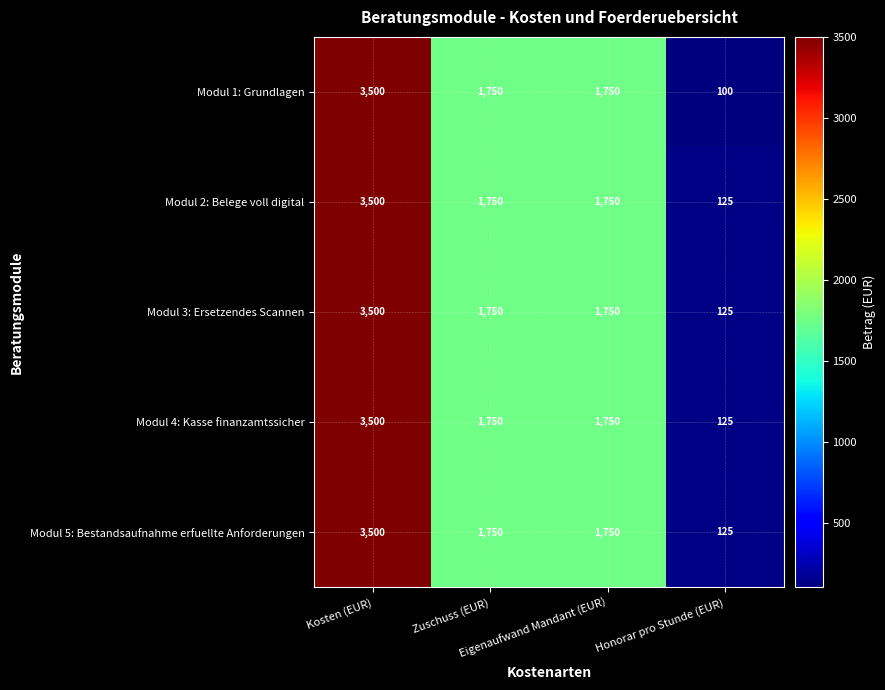

Which series has the widest spread of values?

Modul 1: Grundlagen